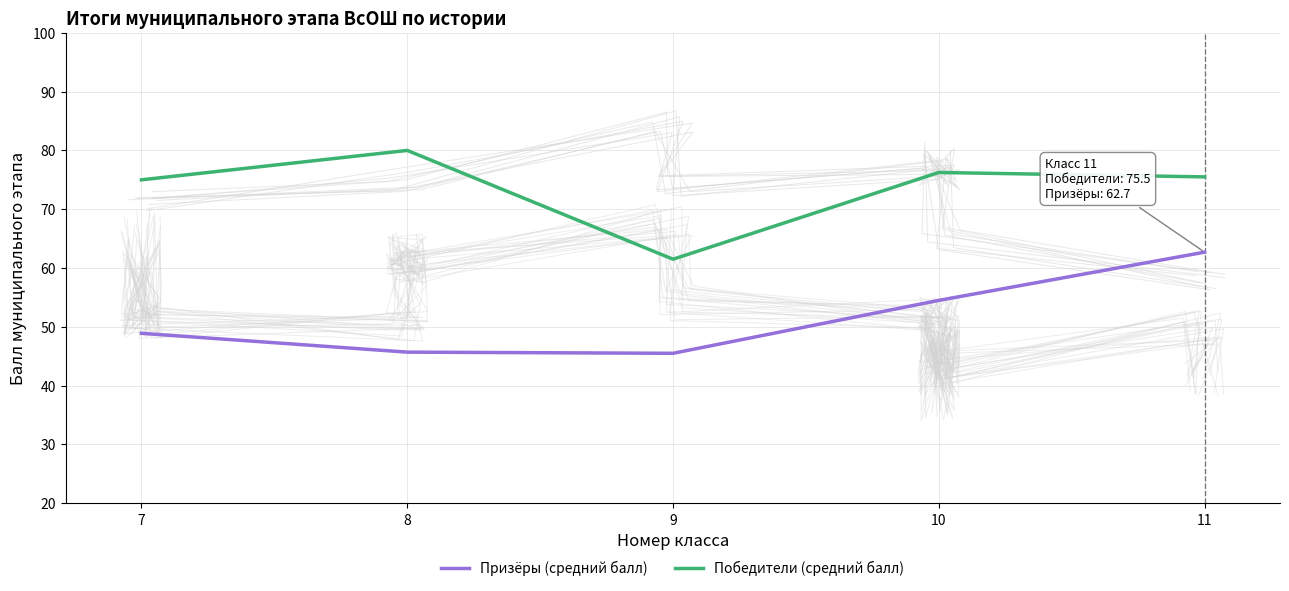

What is the sum of the Призёры (средний балл) values at 10 and 7?

103.4